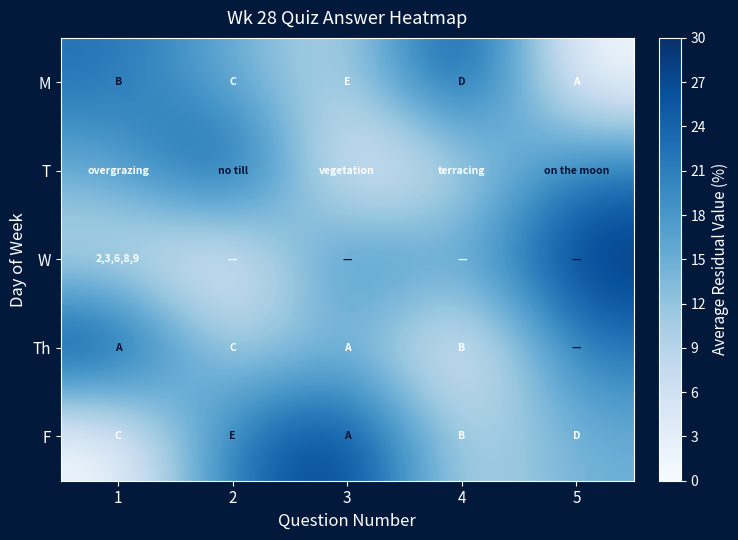

Is the value of W at 3 greater than the value of Th at 5?

No